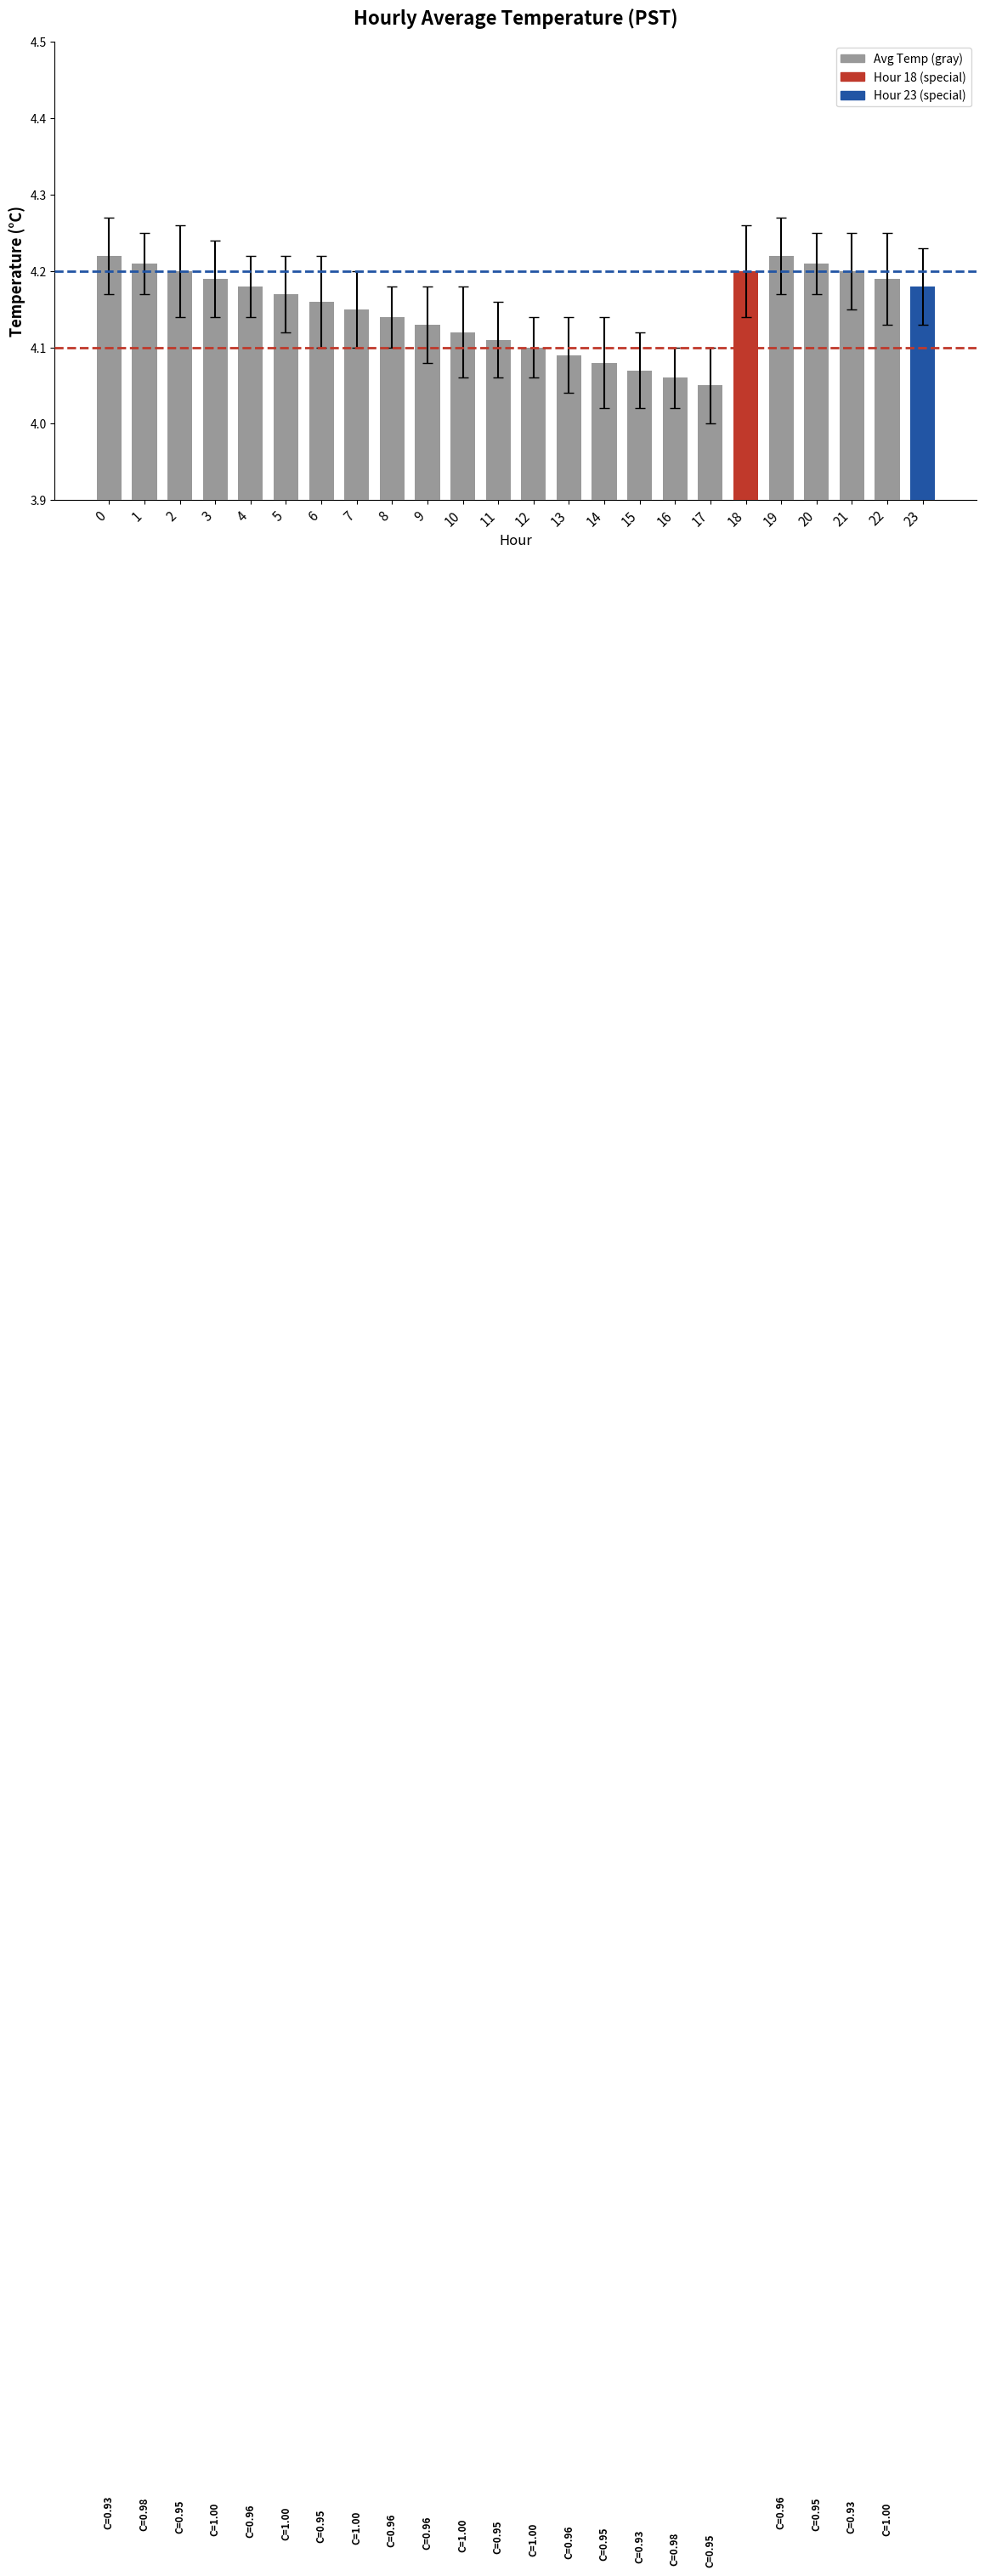

Are the bars horizontal?

No